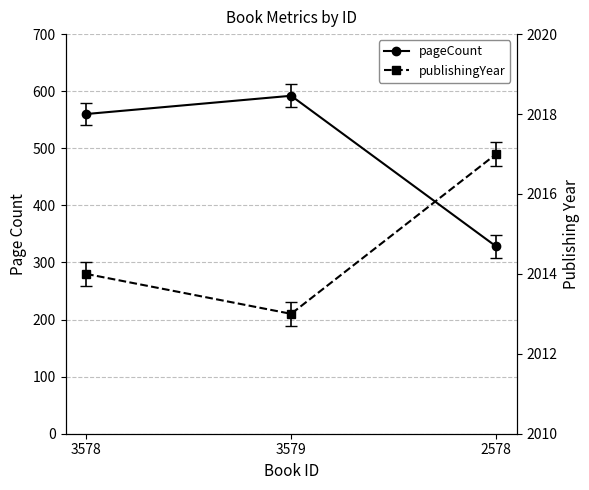

How many lines are shown in the chart?

2